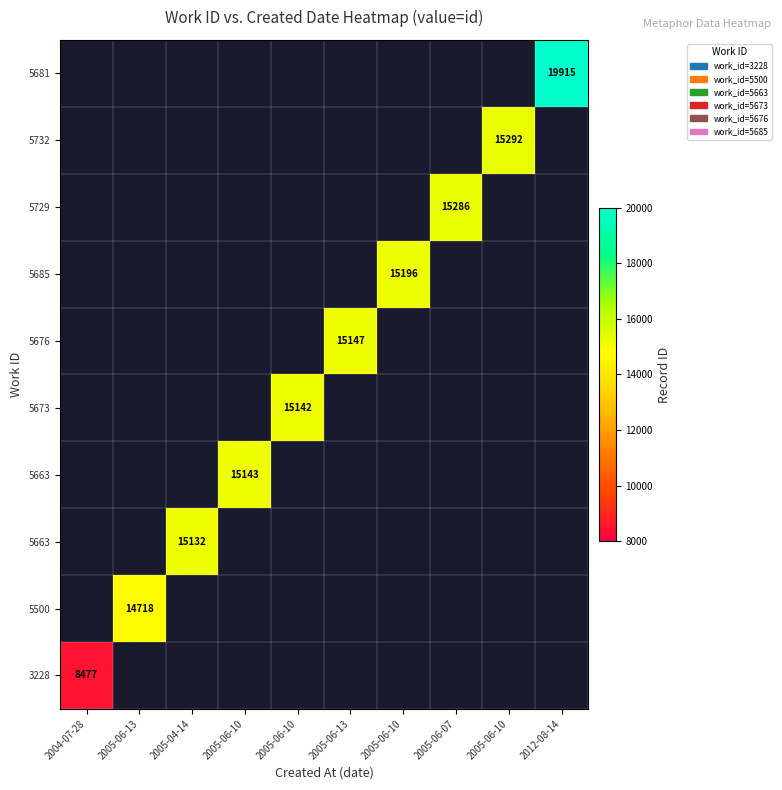

At how many categories does at least one series exceed 11883?

9